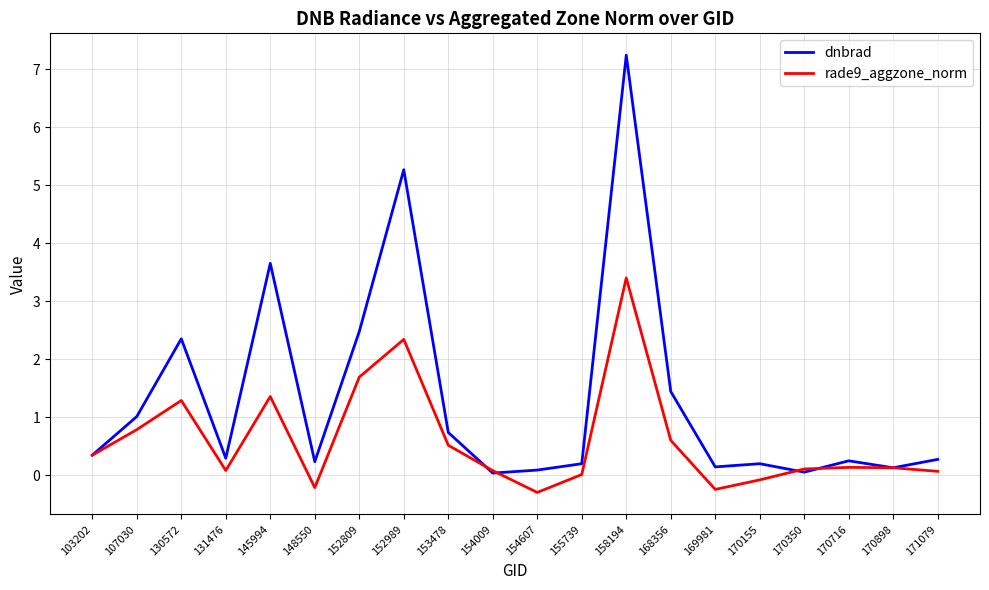

Rank the series by their average value, from lowest to highest.

rade9_aggzone_norm, dnbrad